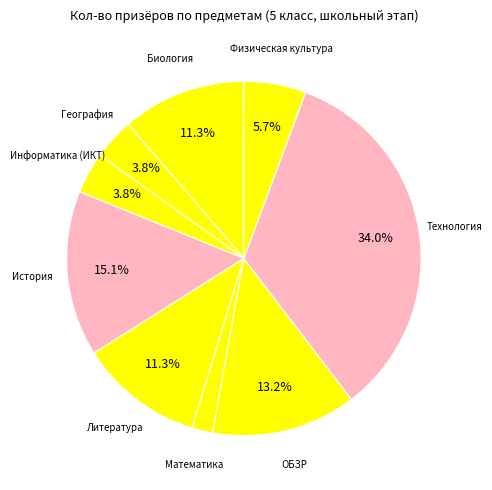

Count the number of slices in the pie.

9